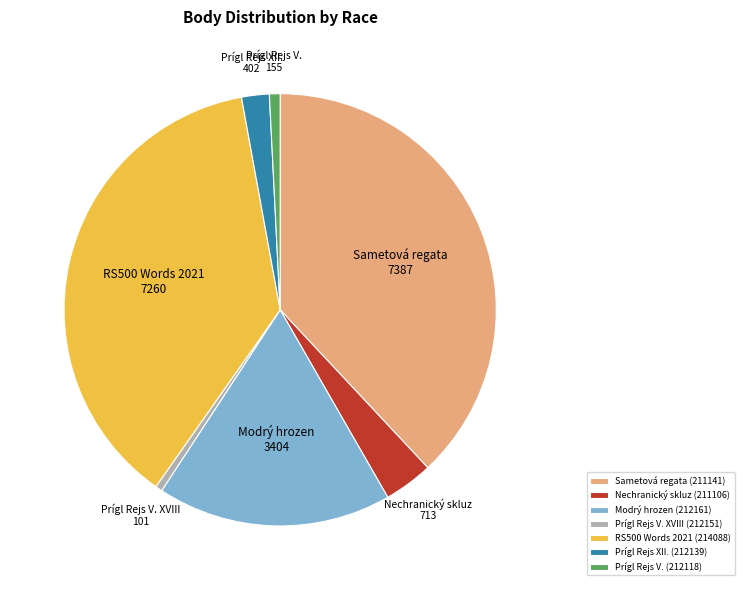

How many slices are in this pie chart?

7